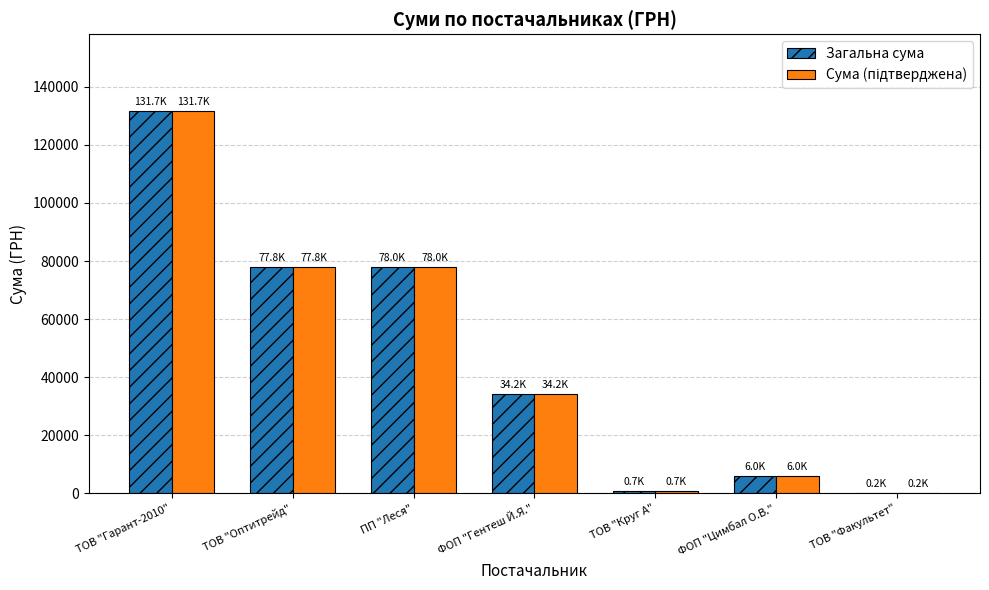

Is it true that Загальна сума equals 34177.1 at ФОП "Гентеш Й.Я."?

True